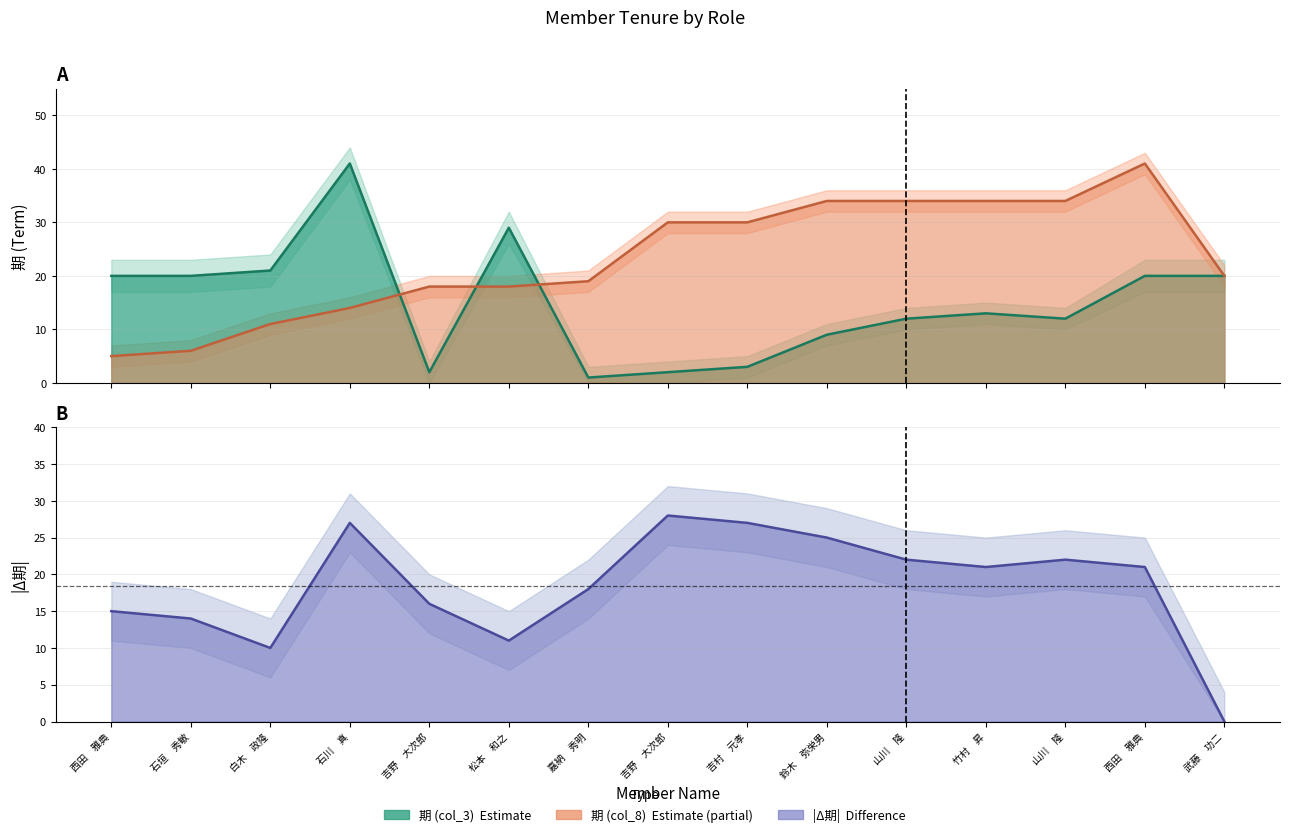

True or false: 期 (col_8) and 期 (col_3) cross at least once.

True